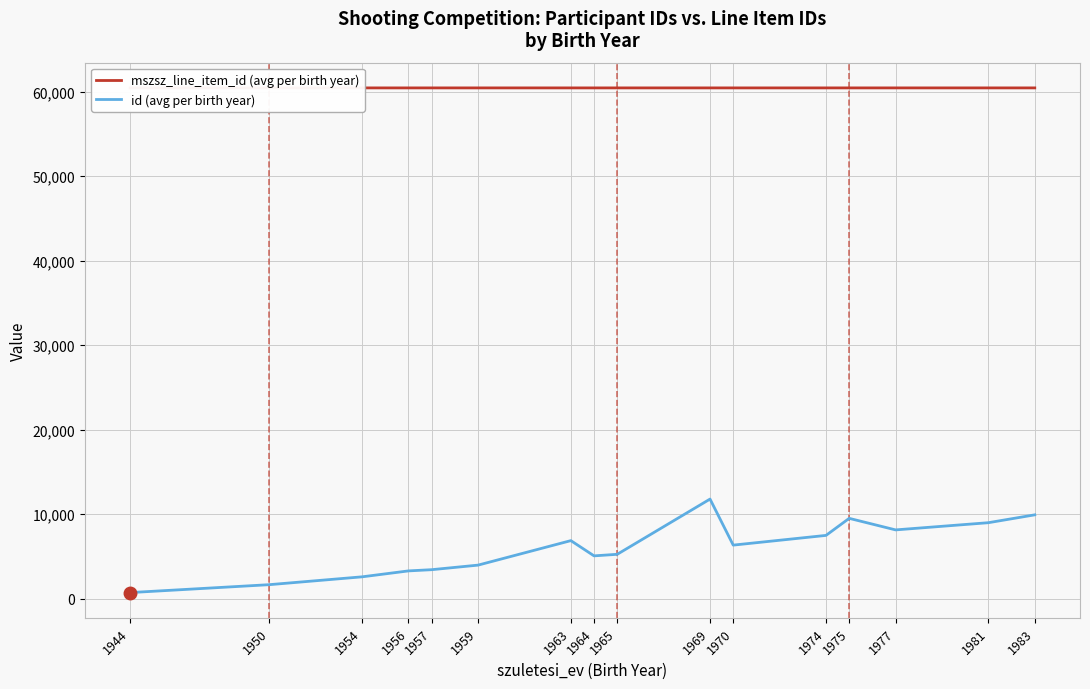

In mszsz_line_item_id (avg per birth year), how many points are lower than both neighbors (excluding endpoints)?

2